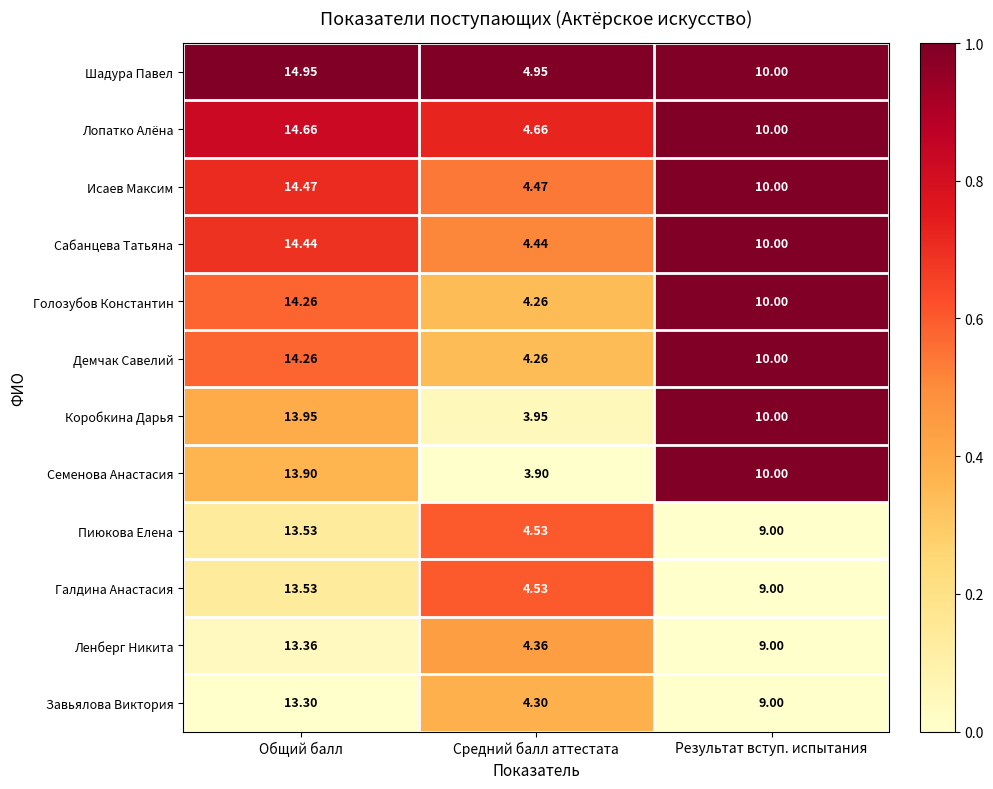

Which series has the largest total across all categories?

Шадура Павел